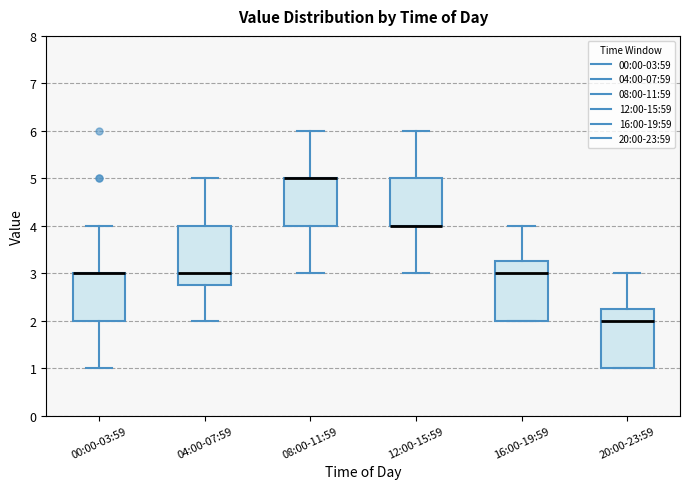

Reading left to right, transcribe this box plot: for each box, give where its median line is, the range the box spans, and where its two whiskers end, as read against the y-axis. The values are not printed on the chart, so give them approximately, as read against the axis.

00:00-03:59: median 3.0 (drawn on the box's upper edge), box 2.0 to 3.0, whiskers 1.0 to 4.0
04:00-07:59: median 3.0, box 2.8 to 4.0, whiskers 2.0 to 5.0
08:00-11:59: median 5.0 (drawn on the box's upper edge), box 4.0 to 5.0, whiskers 3.0 to 6.0
12:00-15:59: median 4.0 (drawn on the box's lower edge), box 4.0 to 5.0, whiskers 3.0 to 6.0
16:00-19:59: median 3.0, box 2.0 to 3.3, whiskers 2.0 to 4.0
20:00-23:59: median 2.0, box 1.0 to 2.3, whiskers 1.0 to 3.0